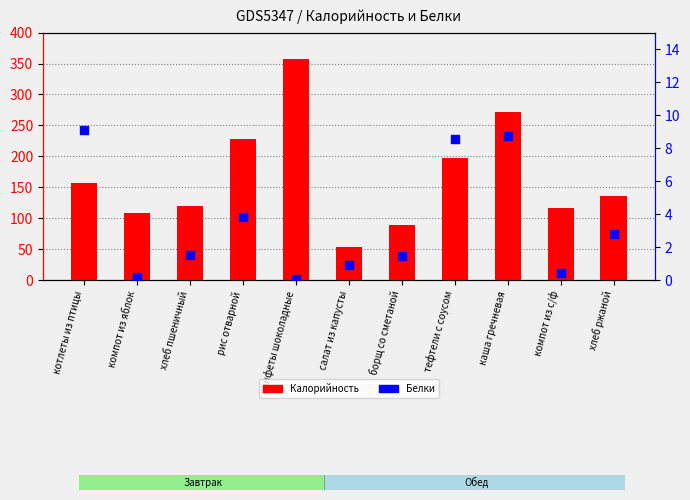

What are all the series names shown in the legend?

Калорийность, Белки